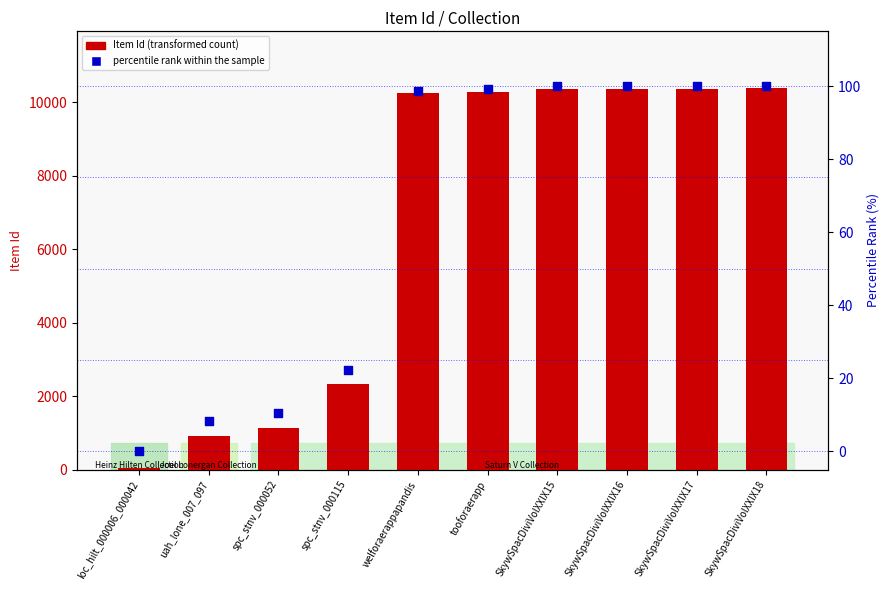

What is the total value across all series at tooforaerapp?

10383.1